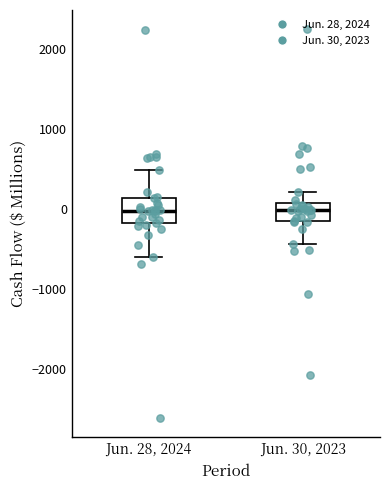

Where does the lower whisker of the box for Jun. 30, 2023 end on the y-axis? The values are not printed on the chart, so give them approximately, as read against the axis.

-400